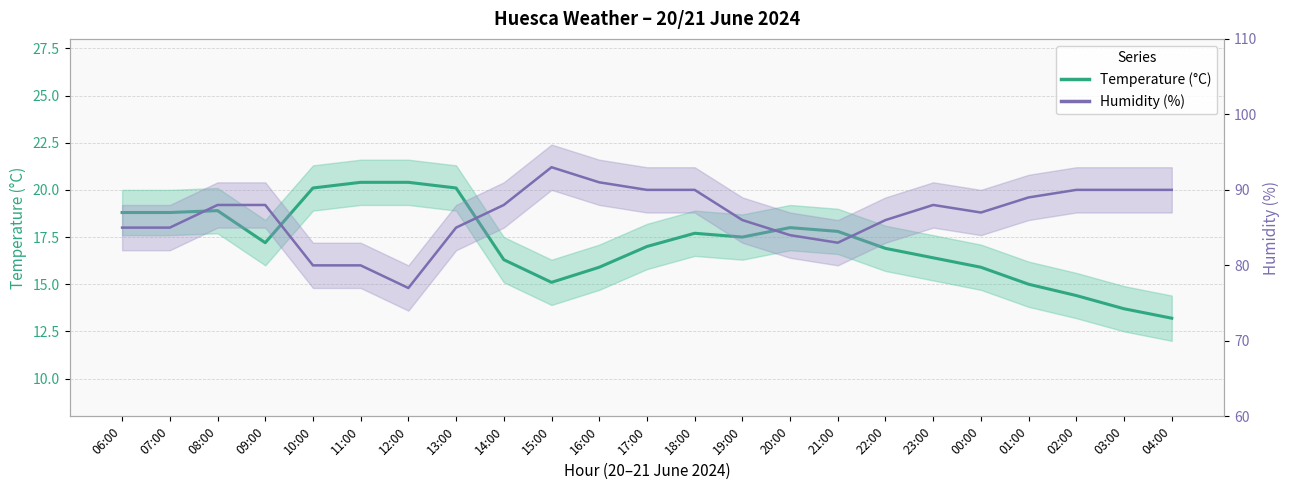

Which series changed the most between 23:00 and 03:00?

Temperature (°C)